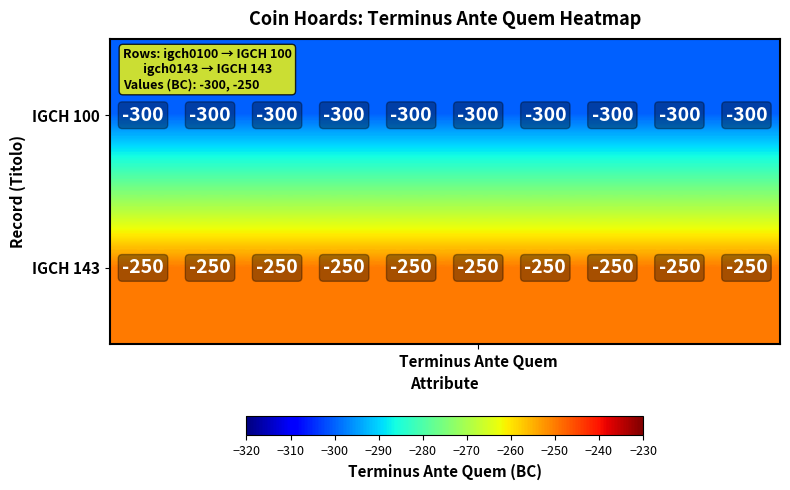

What is the highest value of the IGCH 100 series?

-300